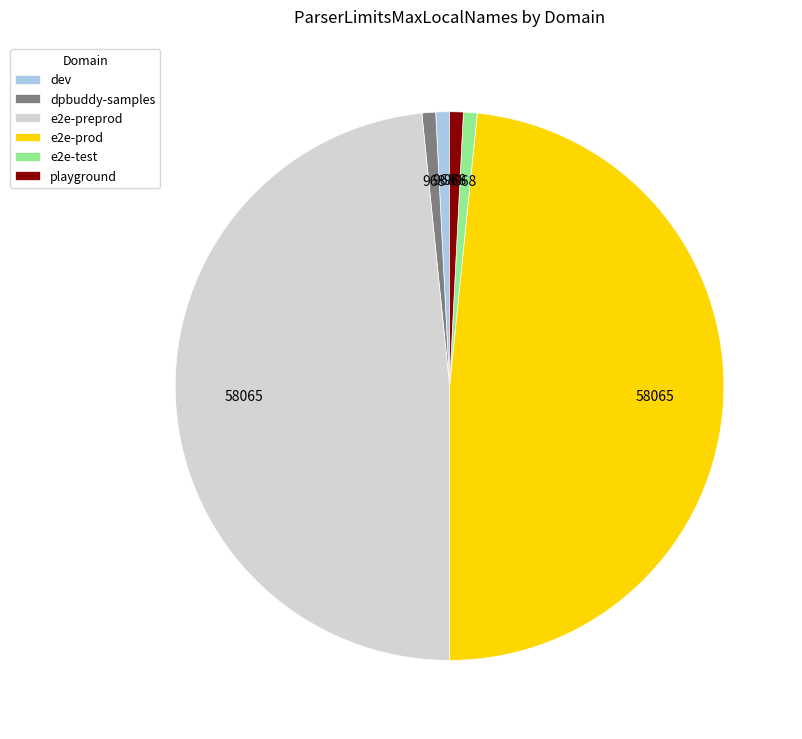

Do e2e-prod and playground together represent more than half of the pie?

No